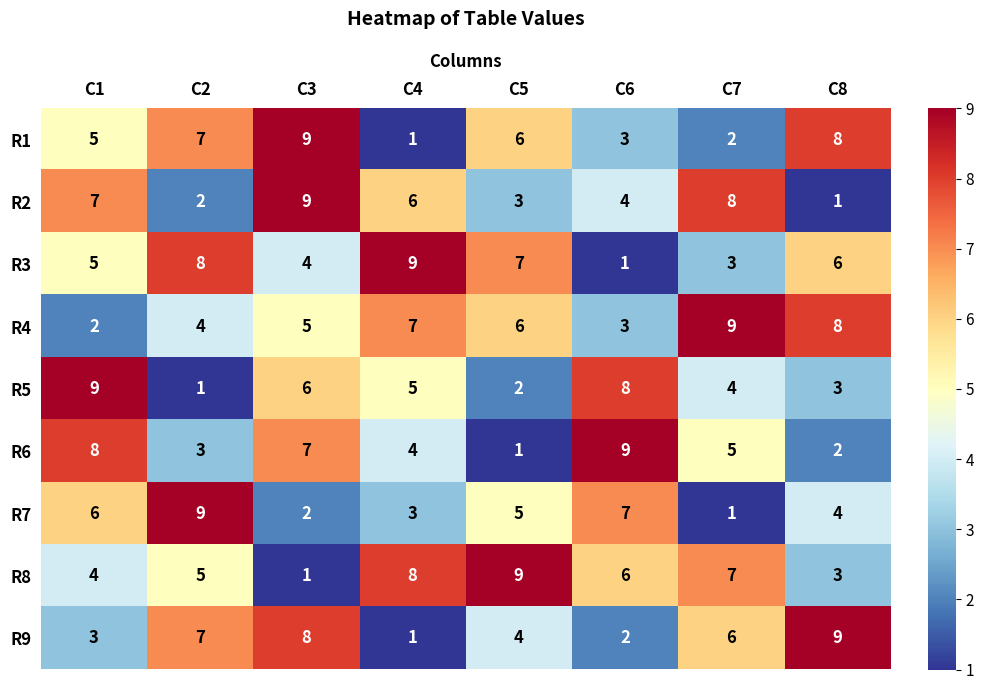

True or false: R4 has a value of 12 at C8.

False